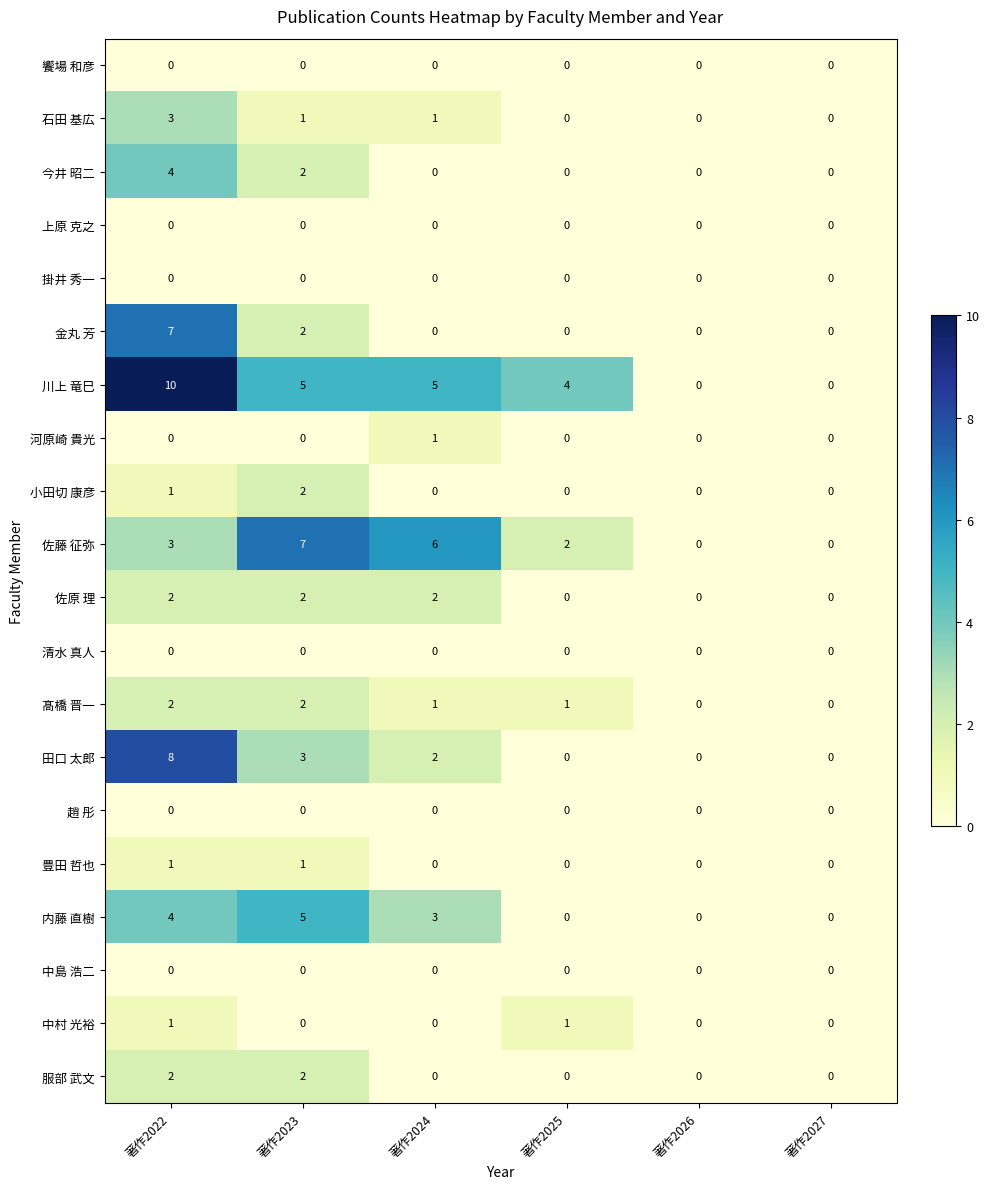

At which label is 小田切 康彦 closest to 1?

著作2022